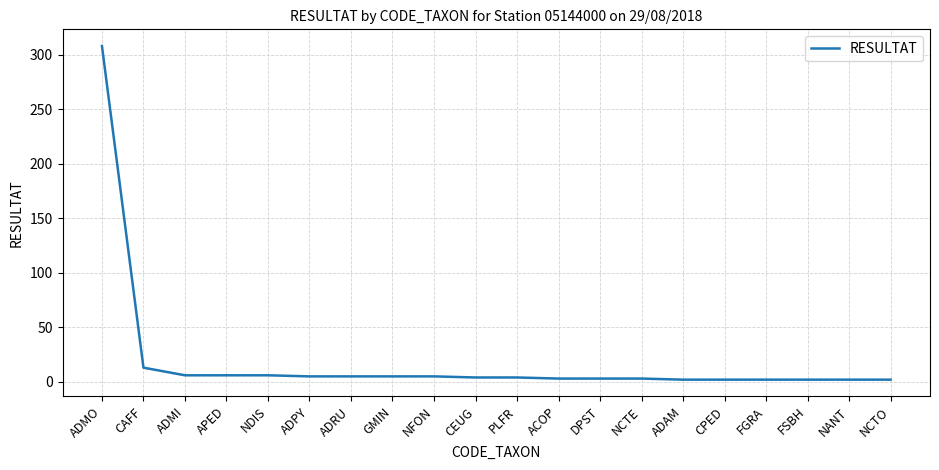

Read the value at NFON.

5